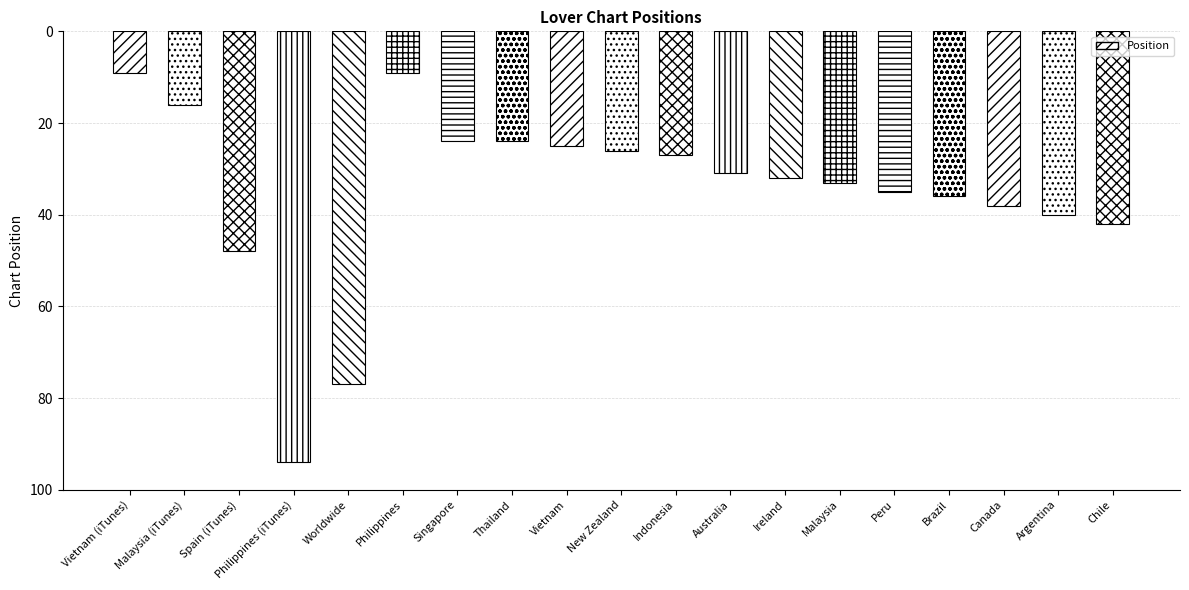

The chart shows a value of 48 at Spain (iTunes). True or false?

True